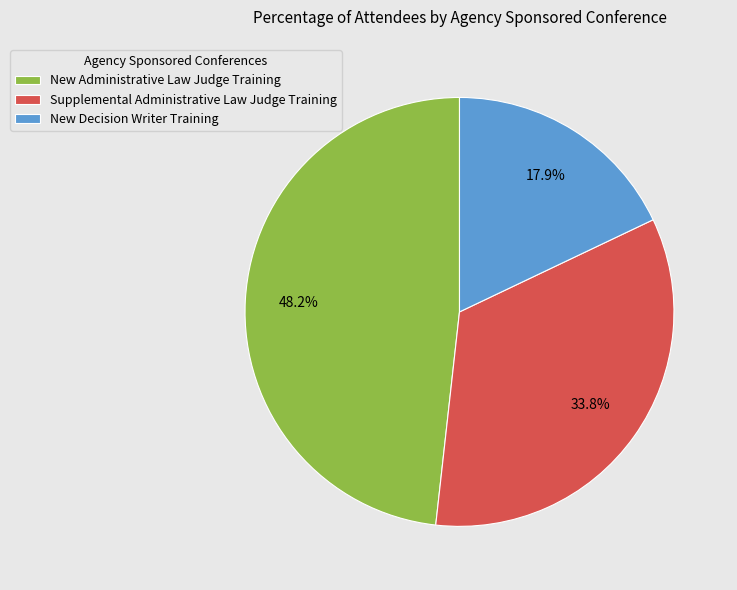

Which has a higher value, New Decision Writer Training or Supplemental Administrative Law Judge Training?

Supplemental Administrative Law Judge Training